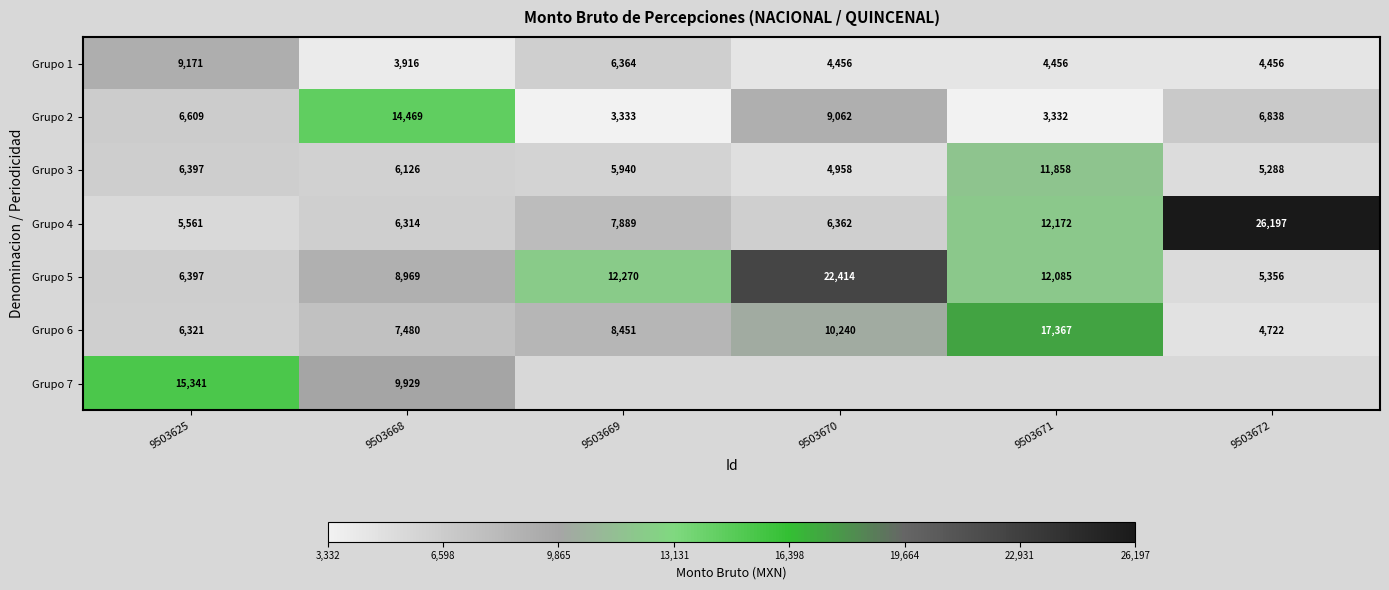

True or false: Grupo 5 has a value of 21559.7 at 9503671.

False